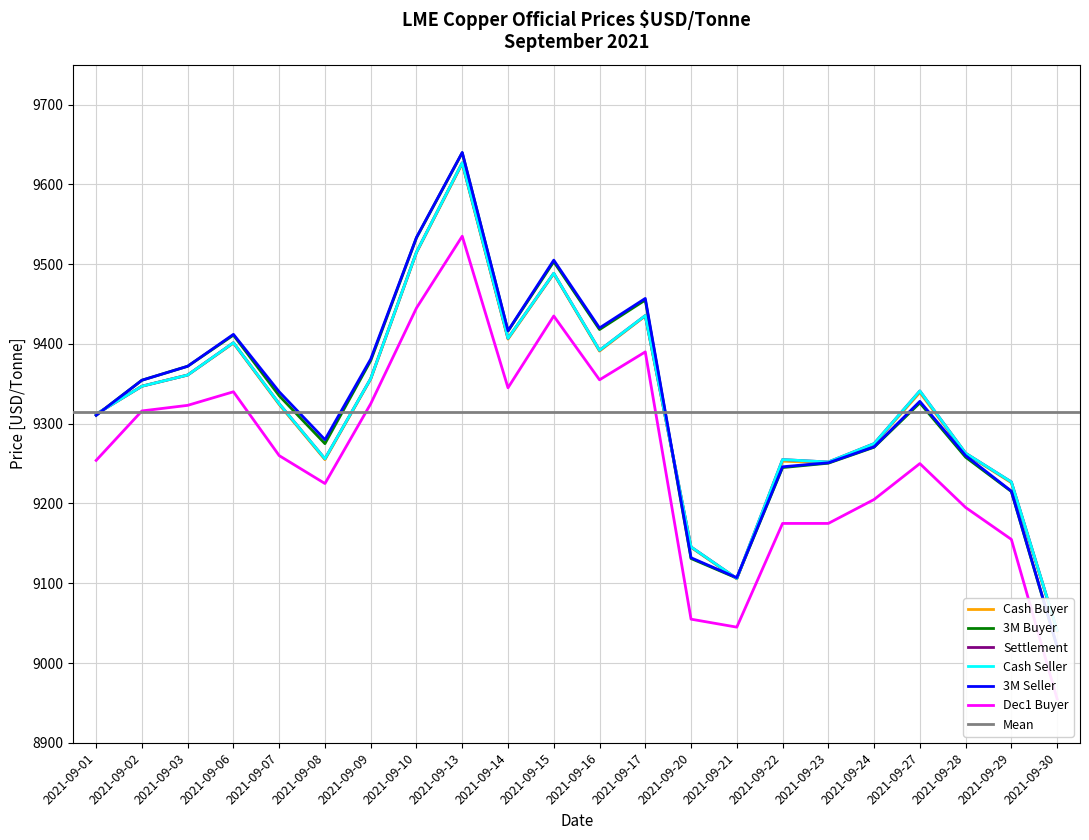

What is the greatest value displayed?

9640.0